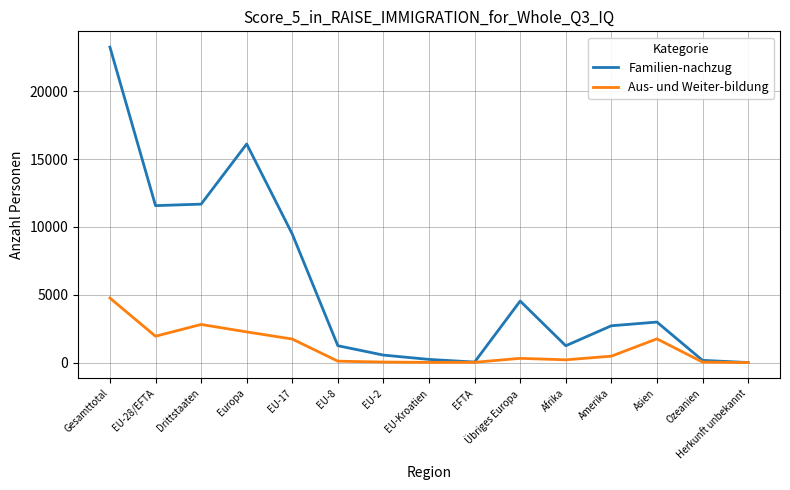

Between Gesamttotal and Asien, which series saw the biggest shift?

Familien-nachzug